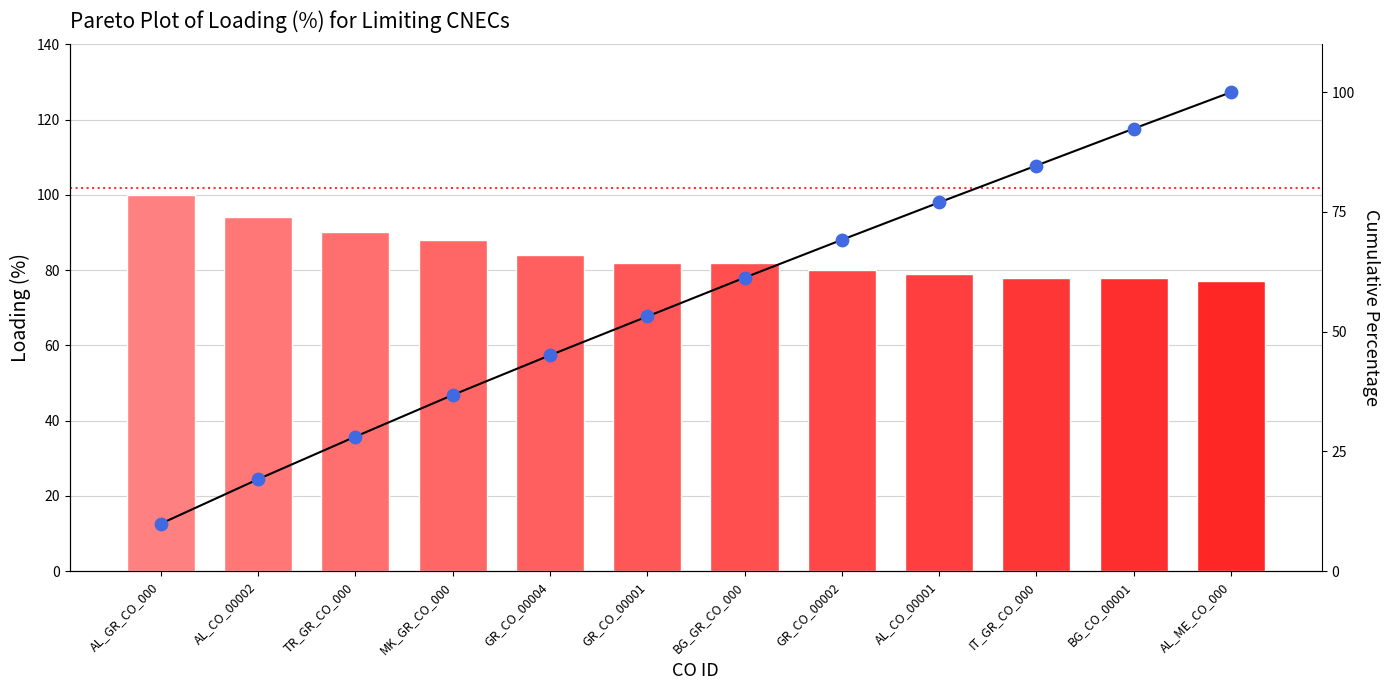

Which series reaches the minimum Y coordinate?

Cumulative %